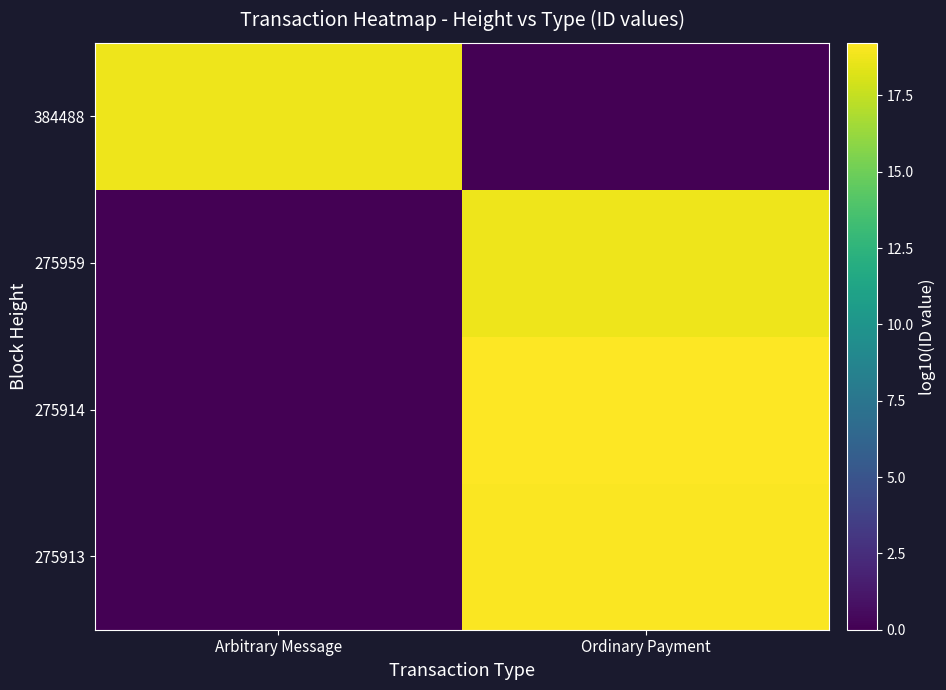

Reading left to right, what are all the values shown in this chart?

275913: Arbitrary Message=0.0	Ordinary Payment=19.1
275914: Arbitrary Message=0.0	Ordinary Payment=19.2
275959: Arbitrary Message=0.0	Ordinary Payment=18.7
384488: Arbitrary Message=18.7	Ordinary Payment=0.0